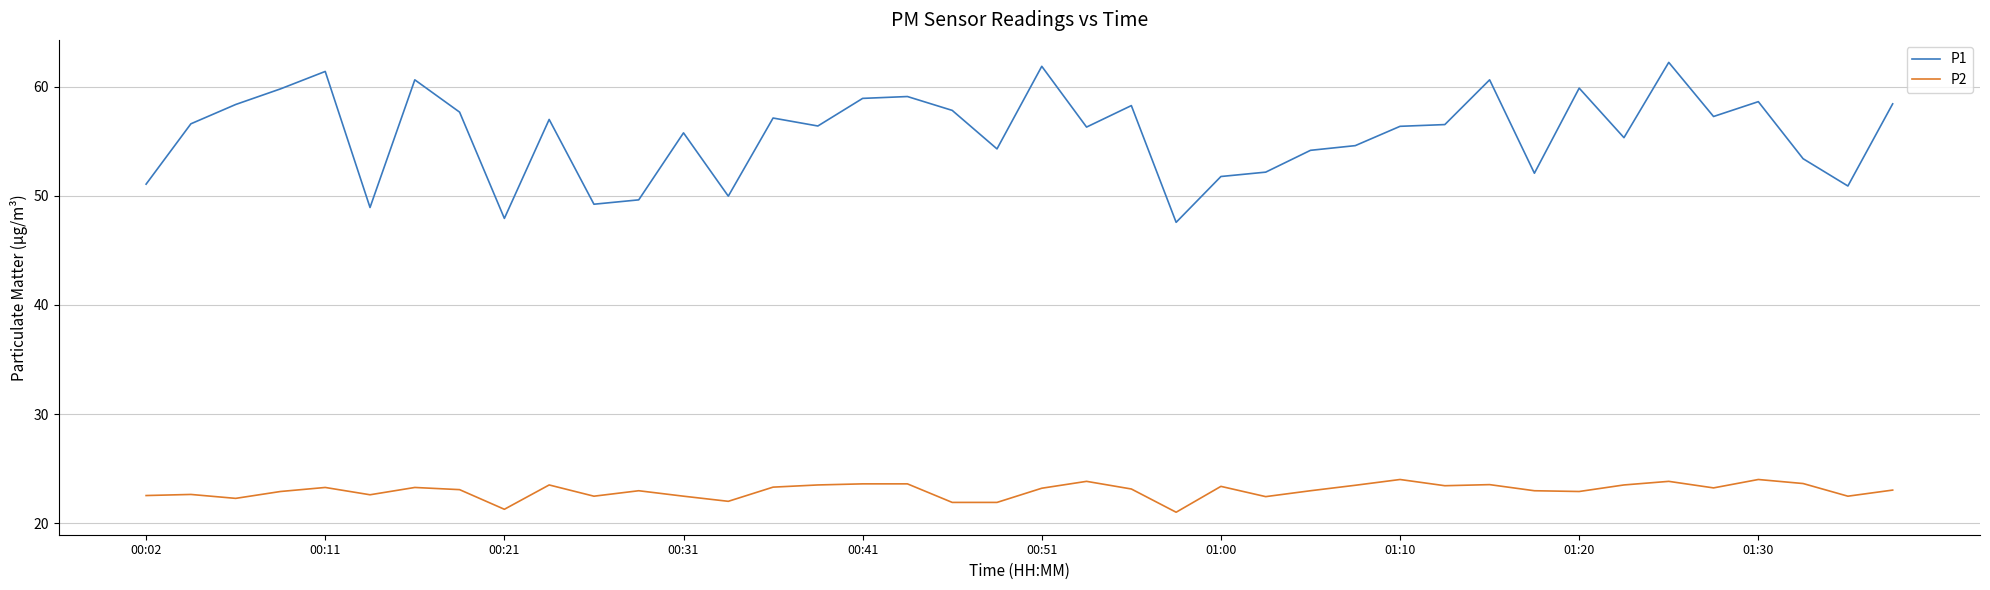

True or false: P1 and P2 cross at least once.

False